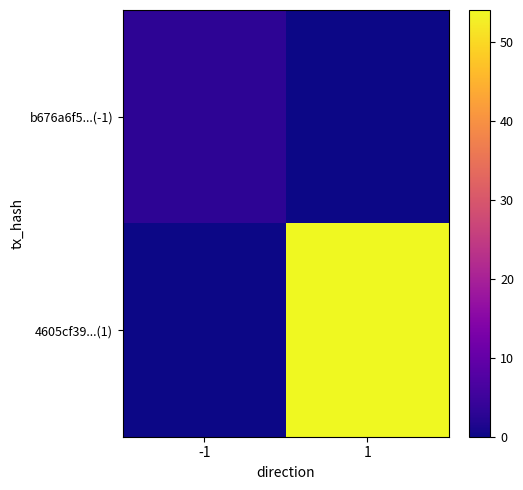

How many categories are shown in the chart?

2